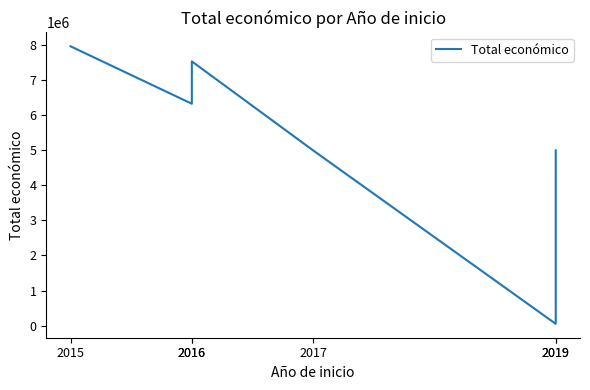

What is the change in value from 2015 to 2019?

-7916697